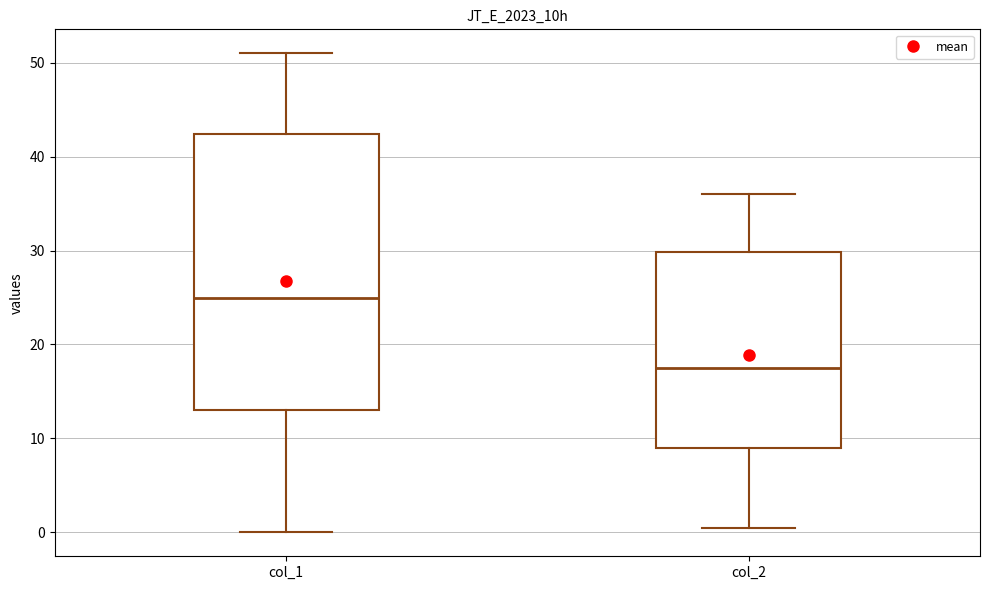

Which box's median line is the highest?

col_1